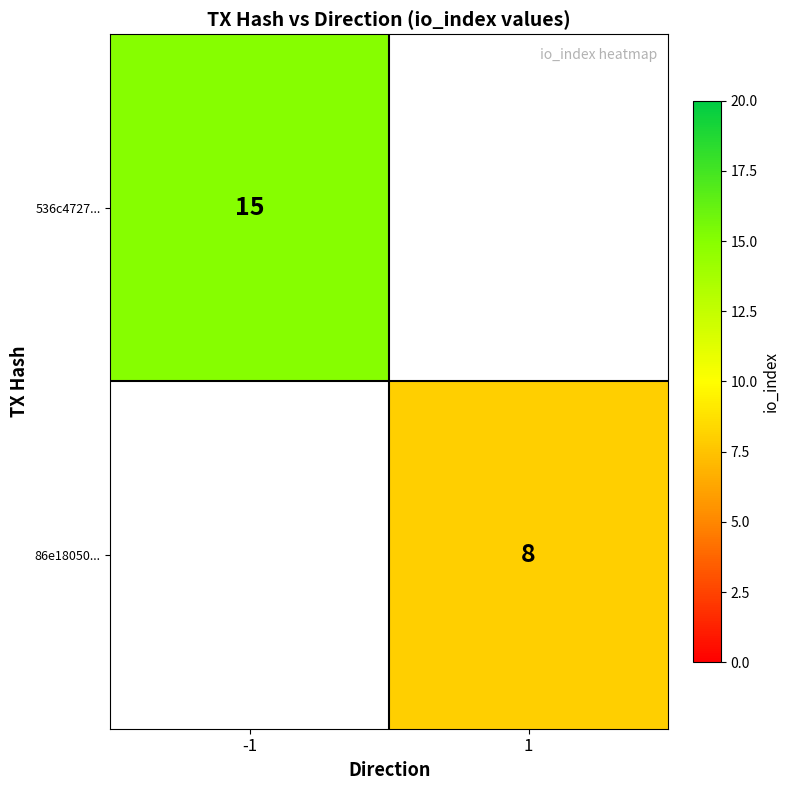

True or false: 86e18050... has a value of 13.5 at 1.

False